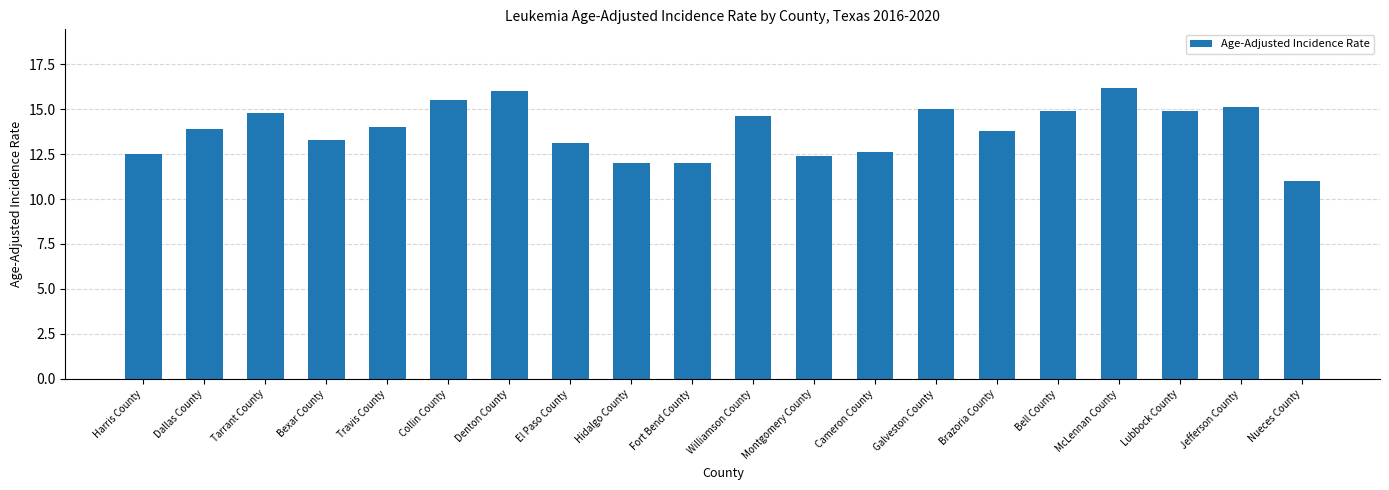

What is the value of the 10th bar from the left?

12.0